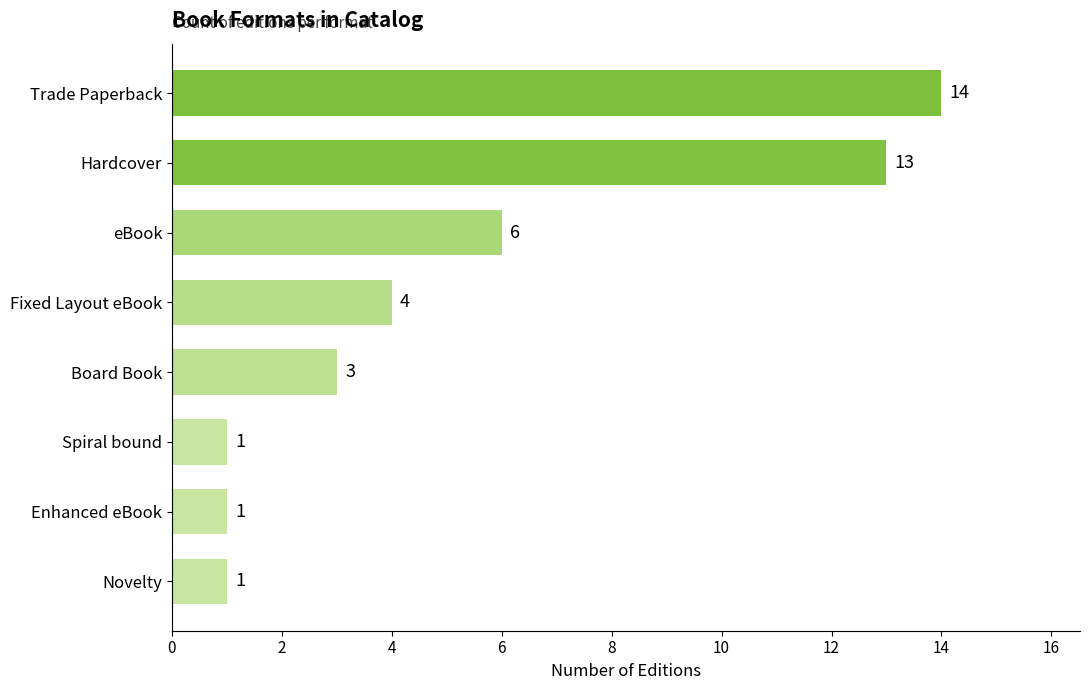

What is the greatest value displayed?

14